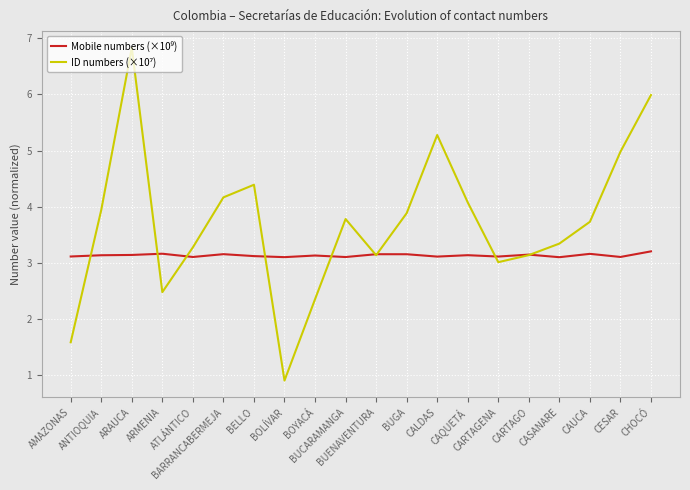

Which series has the widest spread of values?

ID numbers (×10⁷)